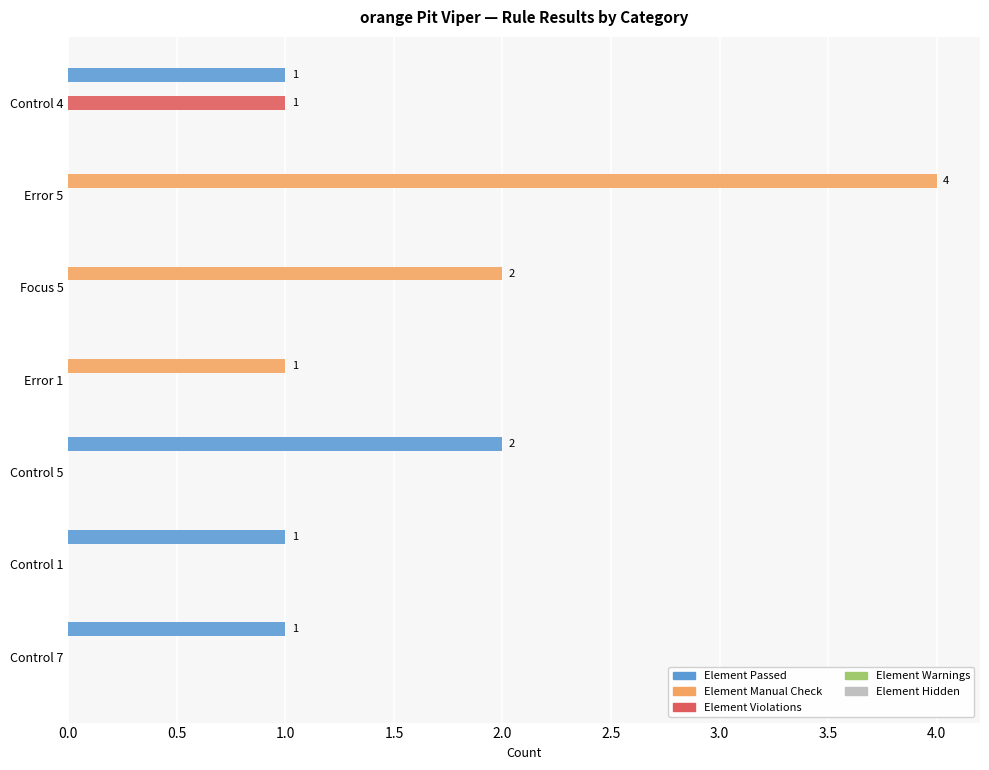

Which label corresponds to the largest value in the chart?

Error 5